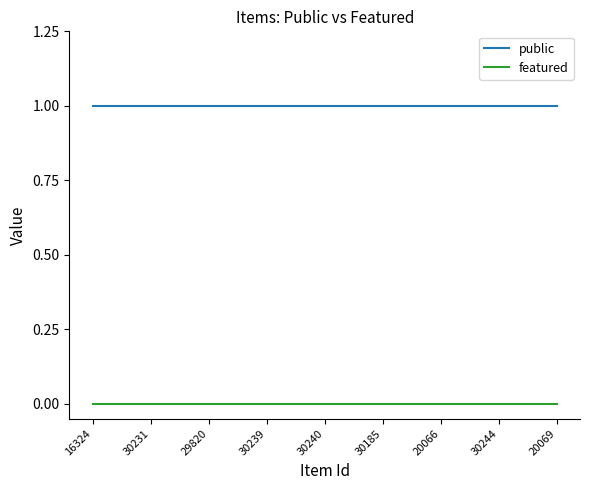

The value of public at 30239 is 2. True or false?

False